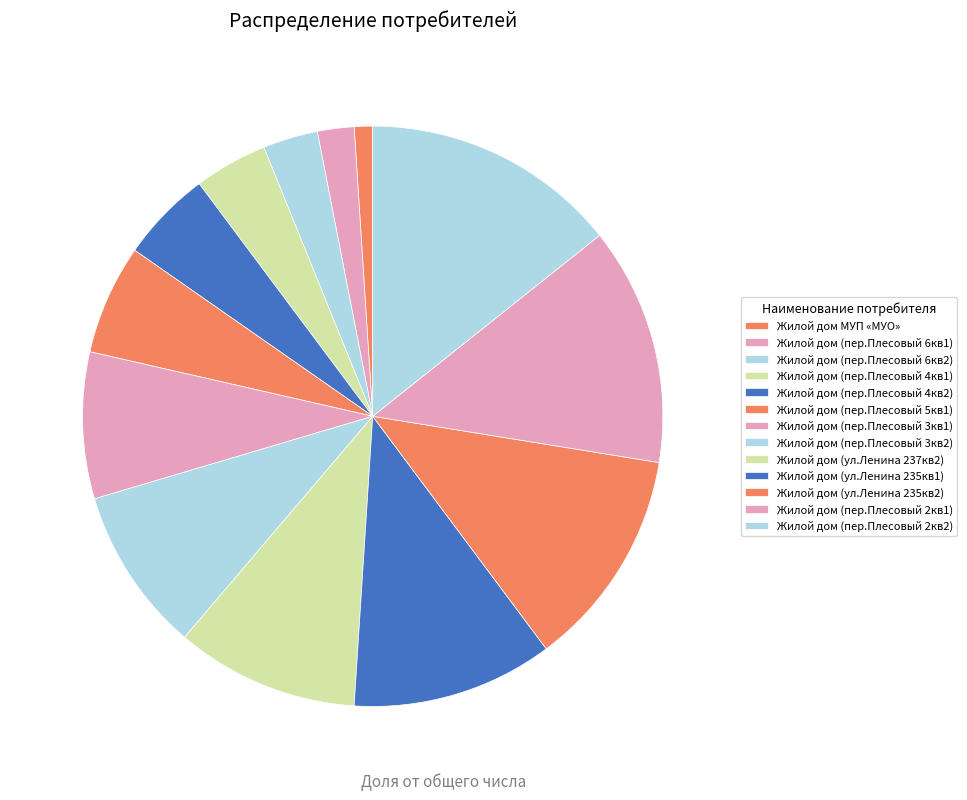

Does any single category account for the majority?

No